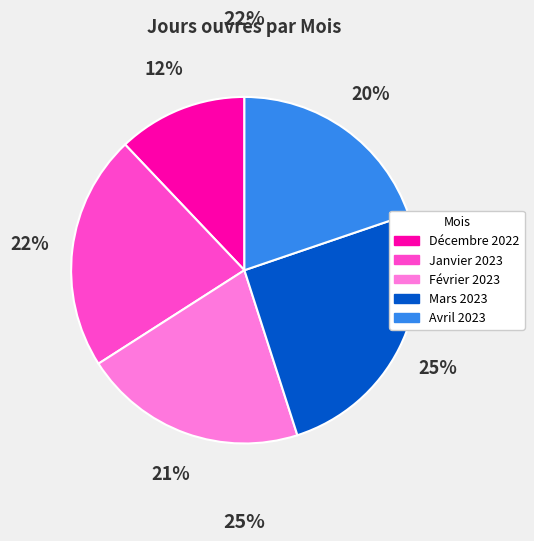

Combined, do Décembre 2022 and Février 2023 account for over 50%?

No